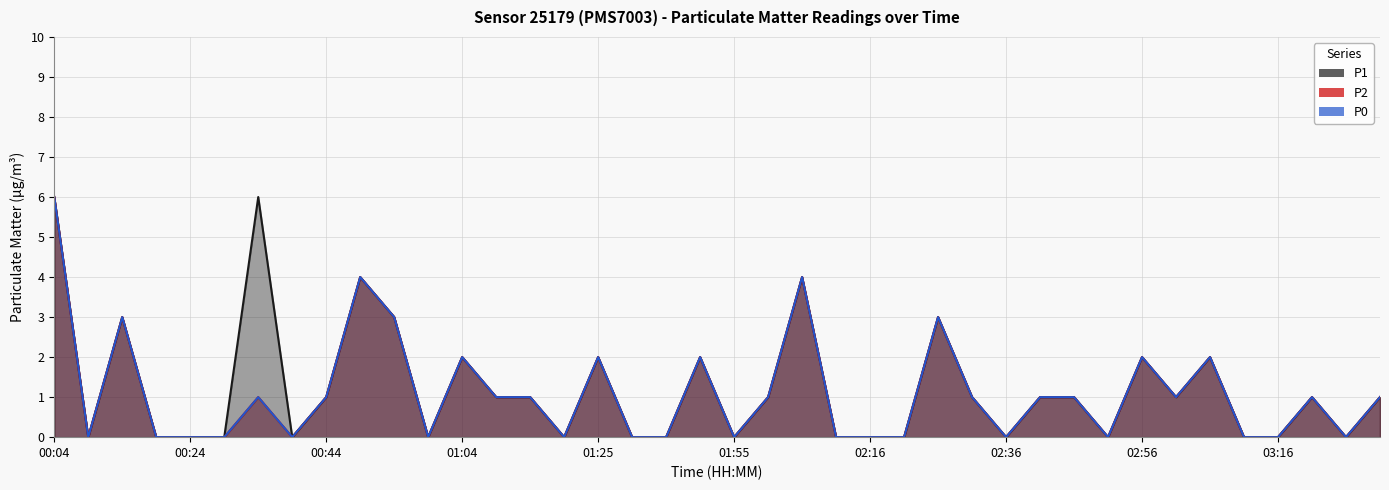

What is the sum of all P2 values?

44